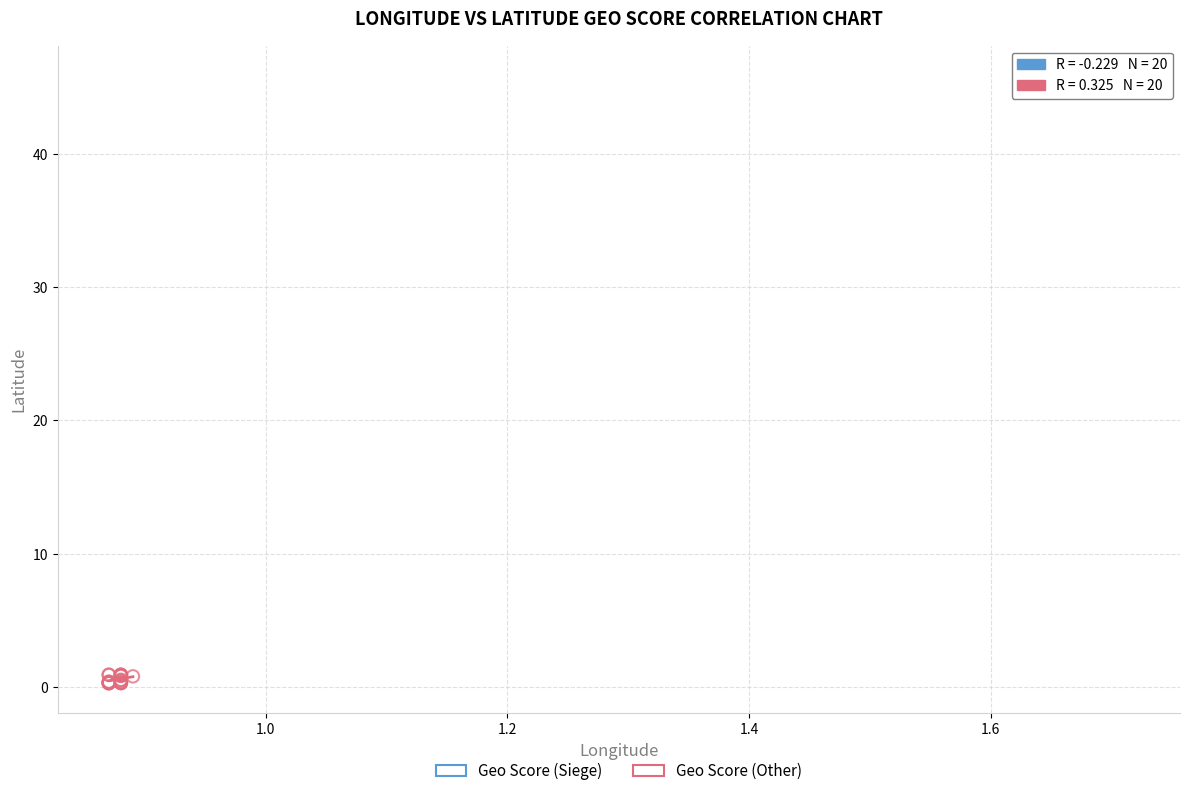

Which series contains the lowest Y value?

Geo Score (Other)